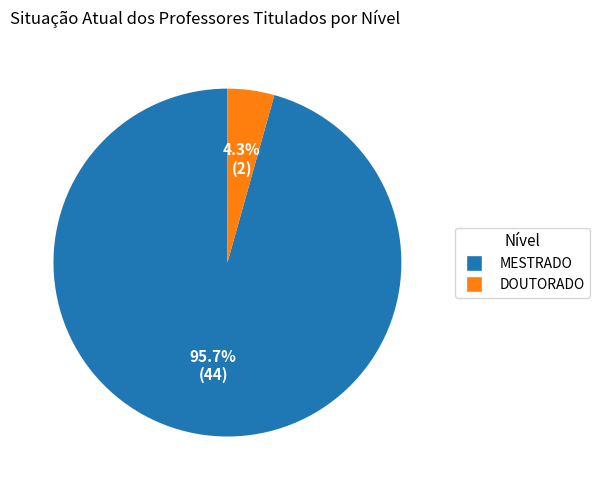

Rank the categories by value from highest to lowest.

MESTRADO, DOUTORADO